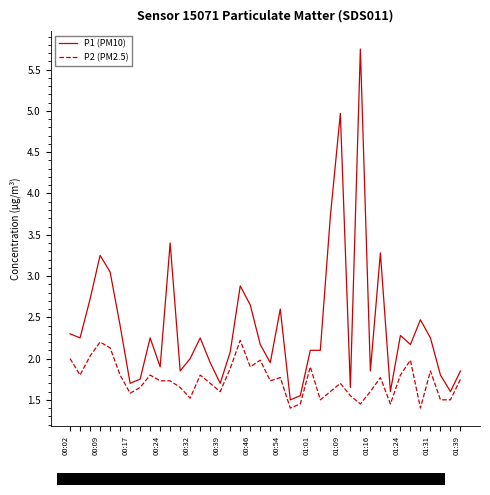

List the series in order of their overall mean, highest first.

P1 (PM10), P2 (PM2.5)